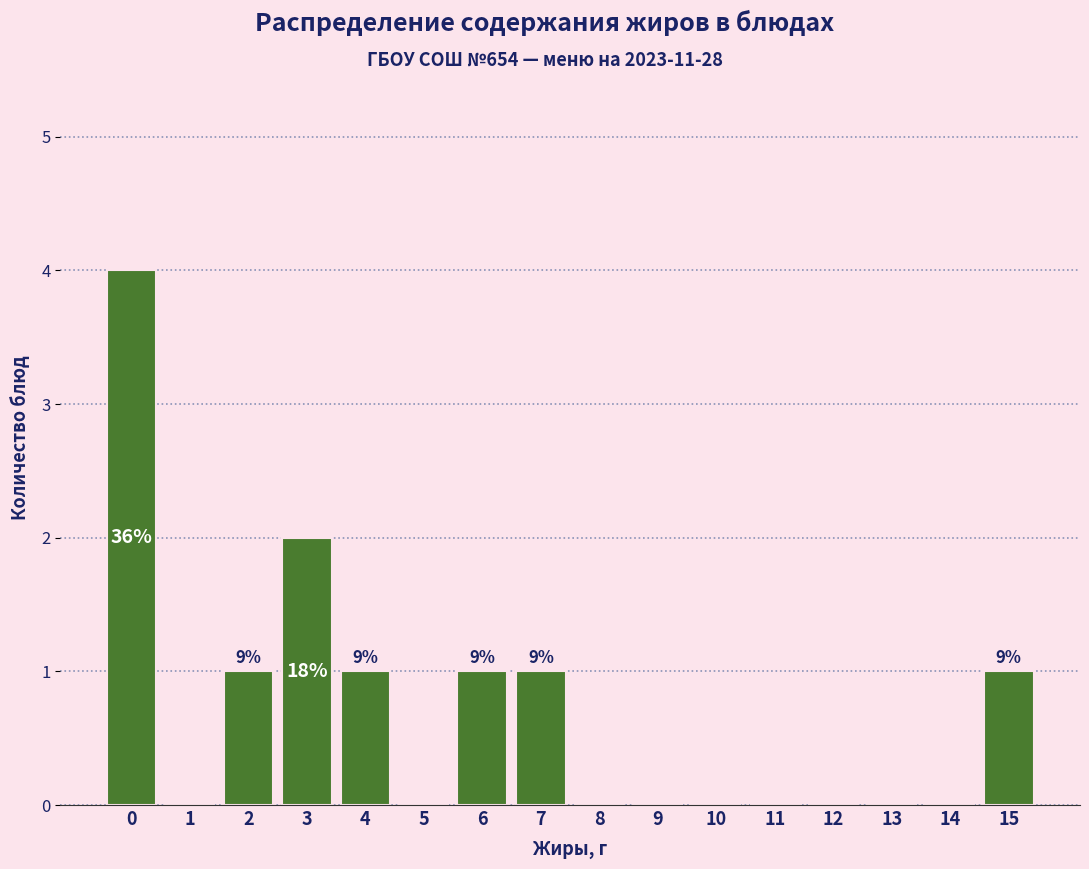

Reading left to right, what are all the values shown in this chart?

0=4	1=0	2=1	3=2	4=1	5=0	6=1	7=1	8=0	9=0	10=0	11=0	12=0	13=0	14=0	15=1